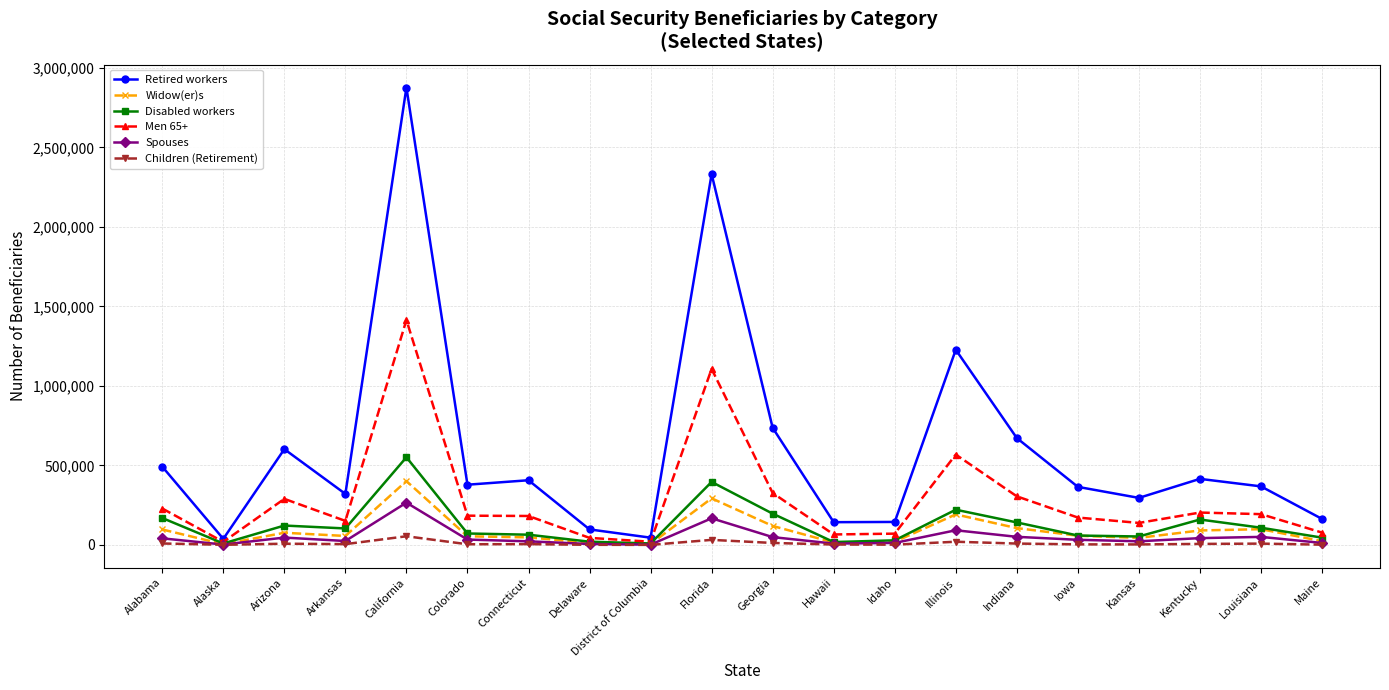

What is the average value of the Retired workers series?

606326